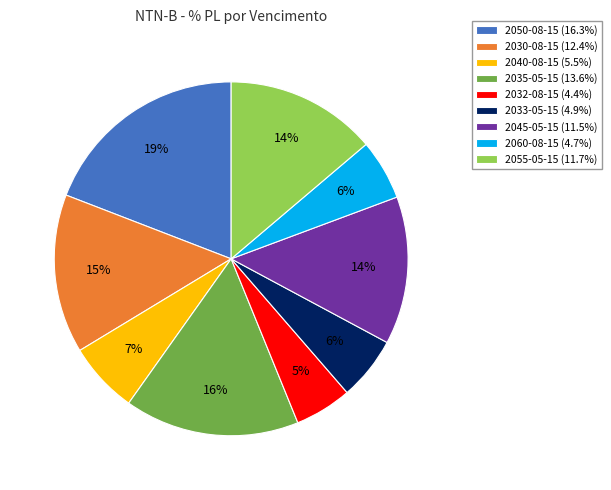

Count the number of slices in the pie.

9